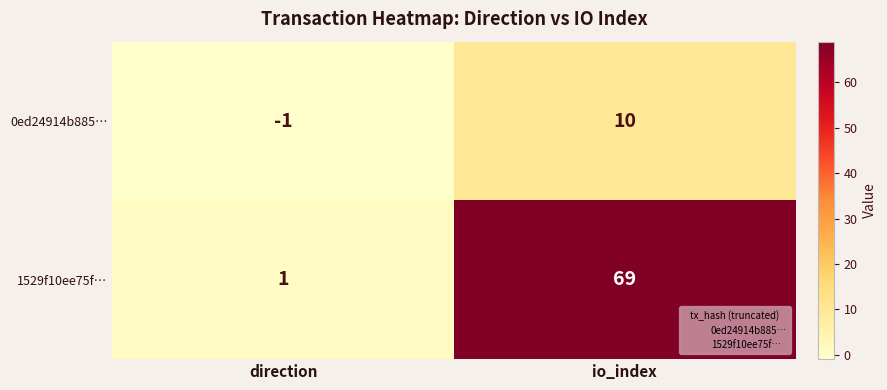

List the series in order of their peak value, highest first.

1529f10ee75f…, 0ed24914b885…